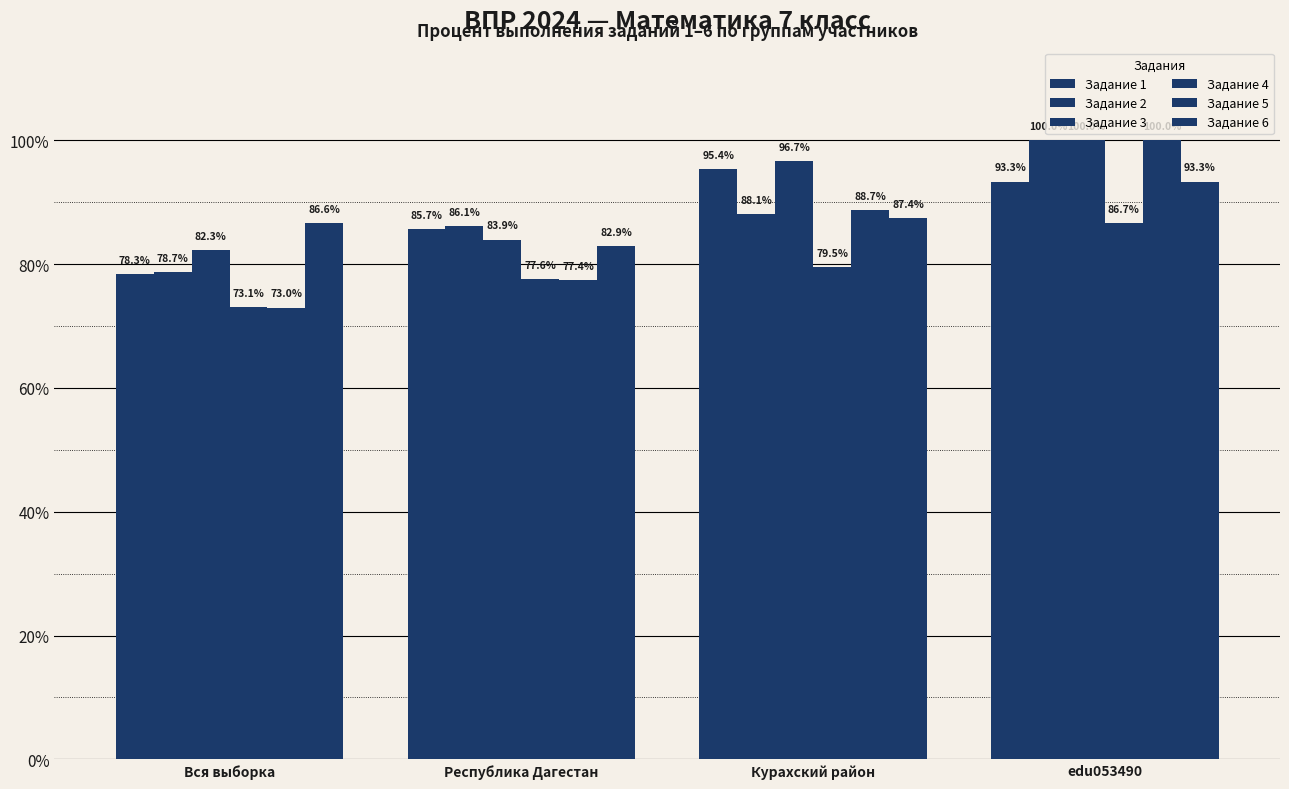

List the series in order of their peak value, lowest first.

Задание 4, Задание 6, Задание 1, Задание 2, Задание 3, Задание 5